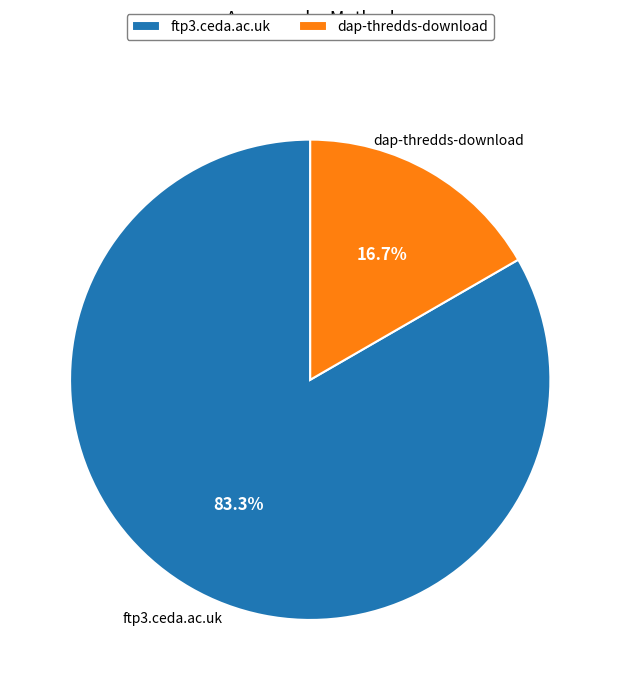

To the nearest percent, what portion does ftp3.ceda.ac.uk represent?

83%